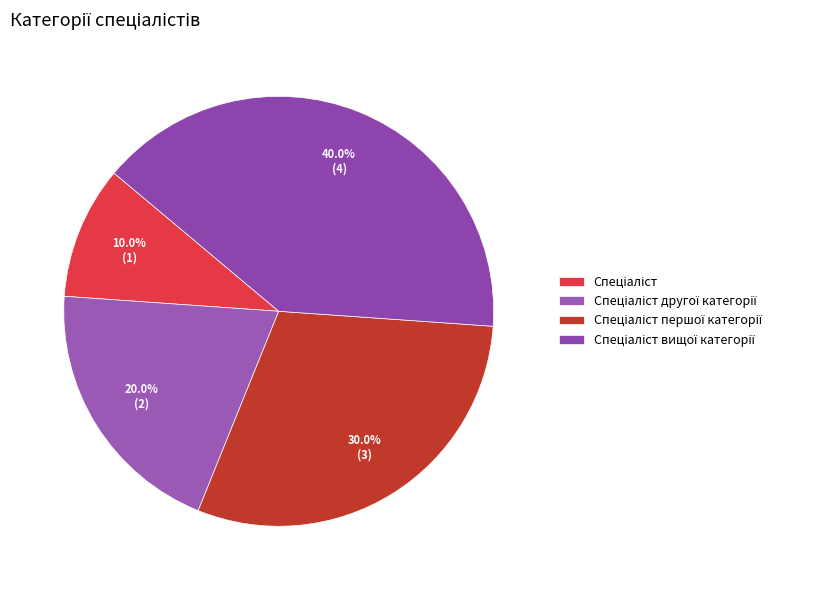

How many segments does this pie chart have?

4